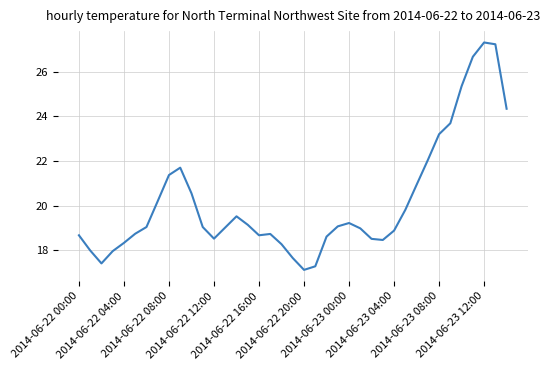

What is the minimum value shown in the chart?

17.1